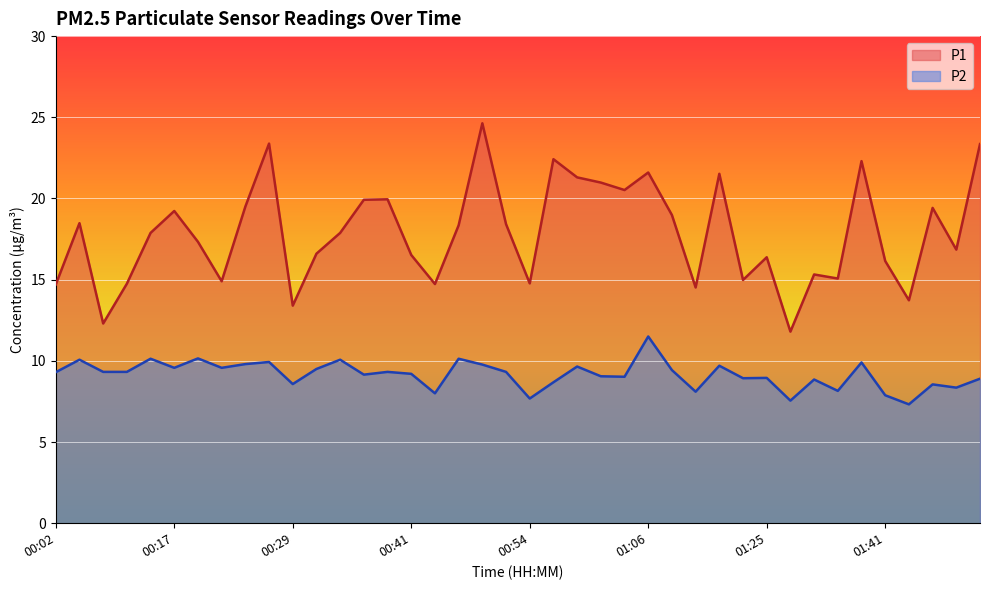

What is the sum of all P2 values?

366.3